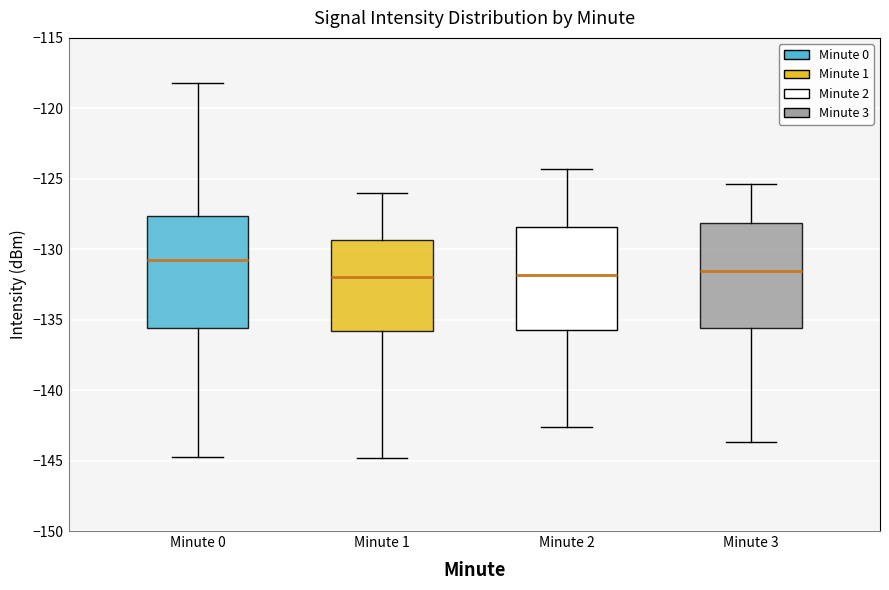

Reading left to right, transcribe this box plot: for each box, give where its median line is, the range the box spans, and where its two whiskers end, as read against the y-axis. The values are not printed on the chart, so give them approximately, as read against the axis.

Minute 0: median -130.5, box -135.5 to -127.5, whiskers -144.5 to -118.0
Minute 1: median -132.0, box -136.0 to -129.5, whiskers -145.0 to -126.0
Minute 2: median -132.0, box -135.5 to -128.5, whiskers -142.5 to -124.5
Minute 3: median -131.5, box -135.5 to -128.0, whiskers -143.5 to -125.5